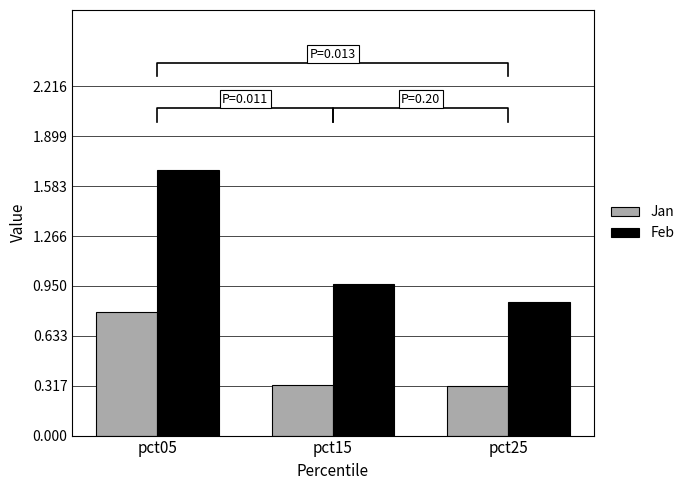

Which category has the lowest value across all series?

pct25